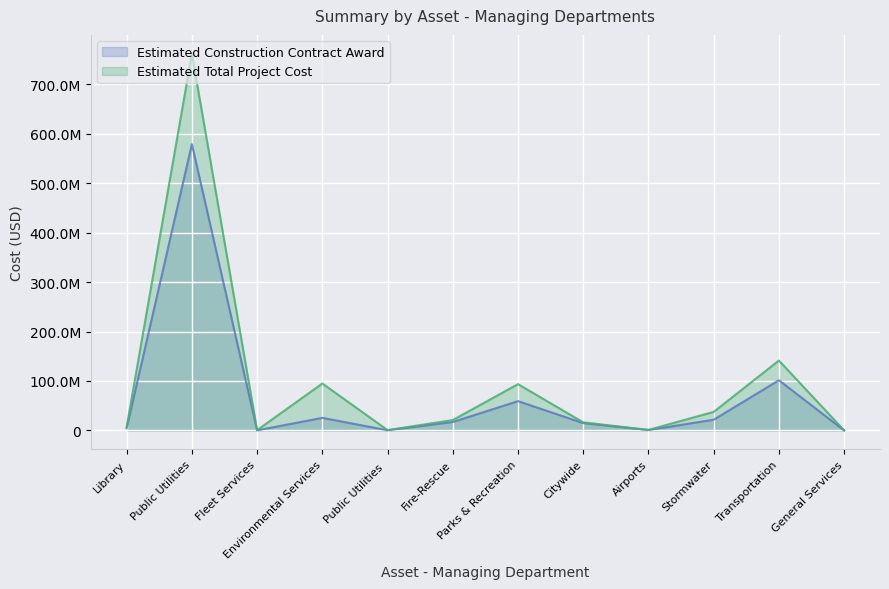

Rank the series at Public Utilities from lowest to highest value.

Estimated Construction Contract Award, Estimated Total Project Cost